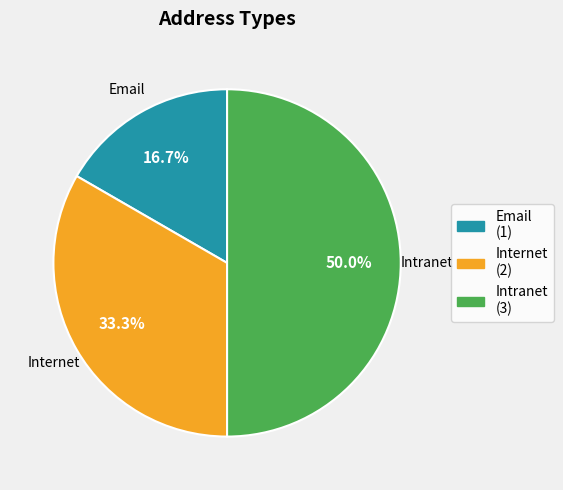

How many segments does this pie chart have?

3